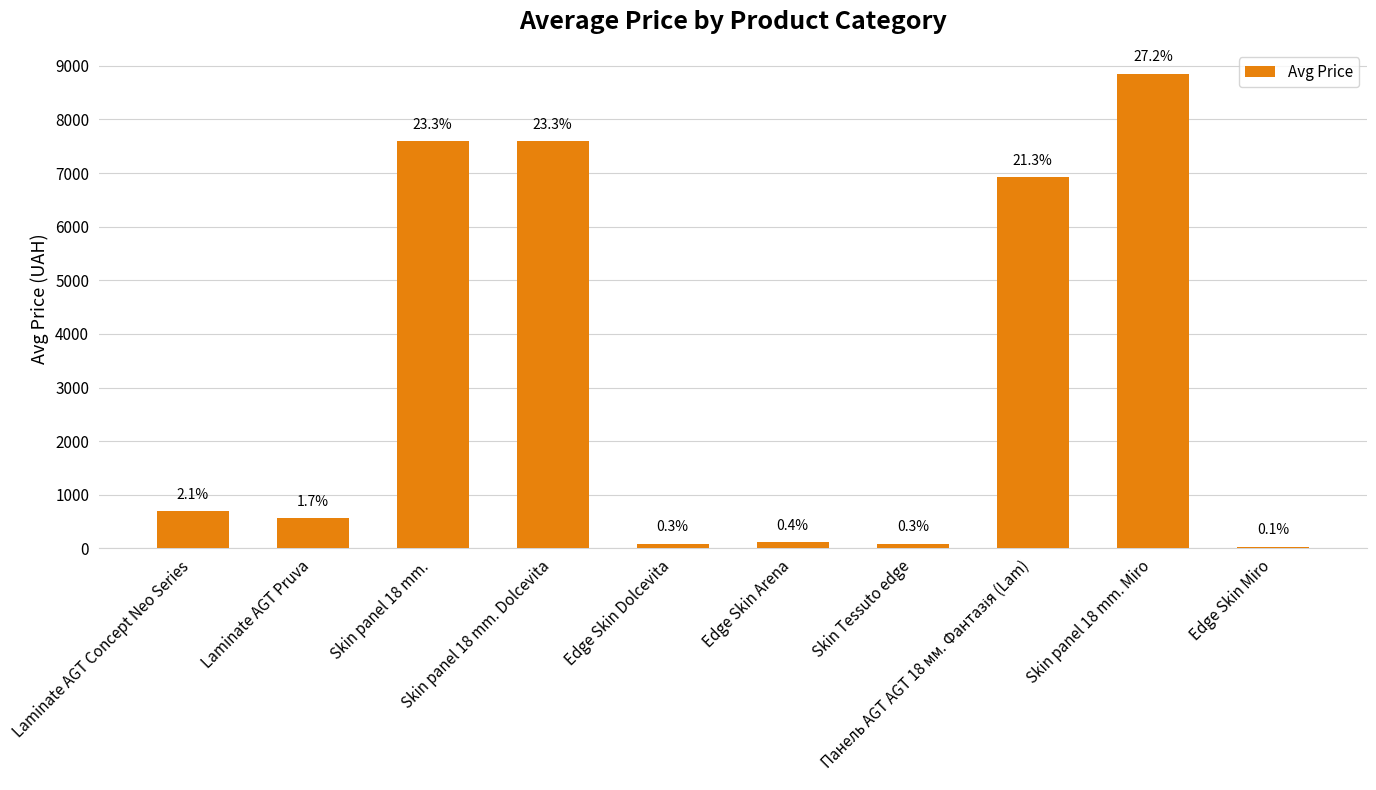

Which category has the highest value across all series?

Skin panel 18 mm. Miro